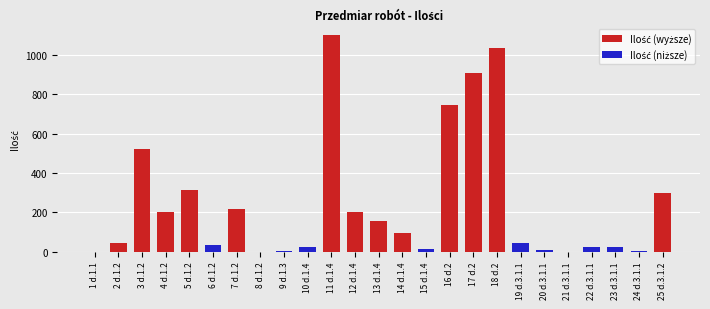

Reading left to right, extract all data points from this chart.

1 d.1.1=1.0	2 d.1.2=46.0	3 d.1.2=520.0	4 d.1.2=204.8	5 d.1.2=315.2	6 d.1.2=36.0	7 d.1.2=218.0	8 d.1.2=1.0	9 d.1.3=2.0	10 d.1.4=25.0	11 d.1.4=1100.0	12 d.1.4=200.0	13 d.1.4=155.4	14 d.1.4=93.0	15 d.1.4=16.0	16 d.2=747.2	17 d.2=908.0	18 d.2=1038.0	19 d.3.1.1=44.2	20 d.3.1.1=10.4	21 d.3.1.1=0.6	22 d.3.1.1=26.0	23 d.3.1.1=22.6	24 d.3.1.1=4.0	25 d.3.1.2=299.0